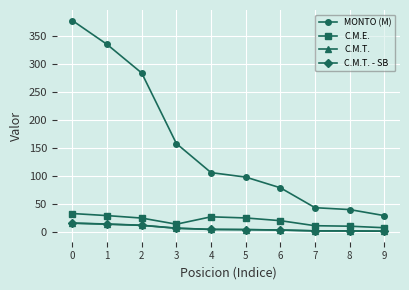

What is the total value across all series at 2?

331.5